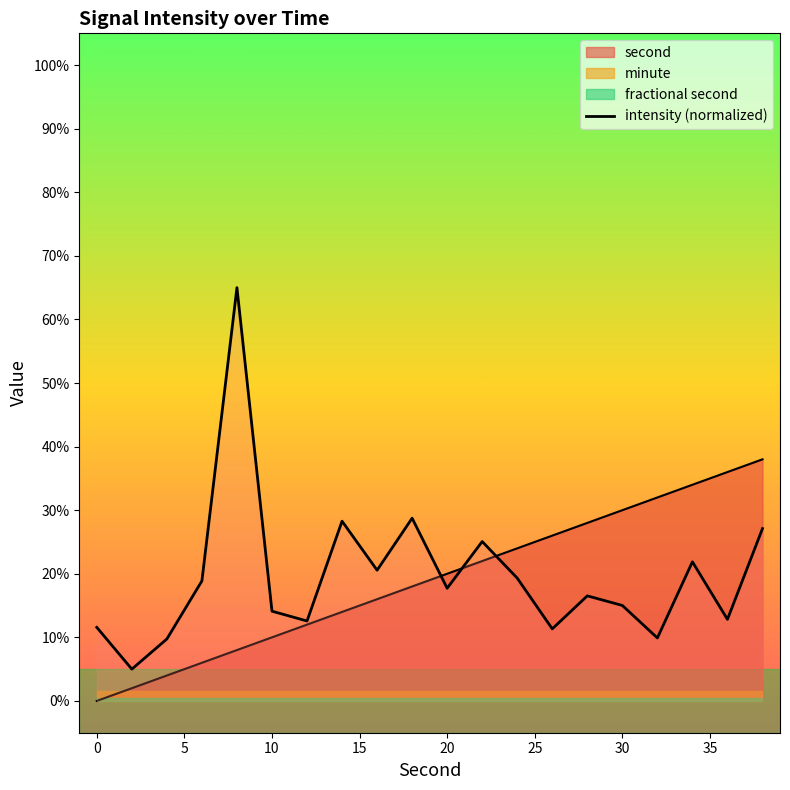

What is the value of the 12th point from the left?

25.1